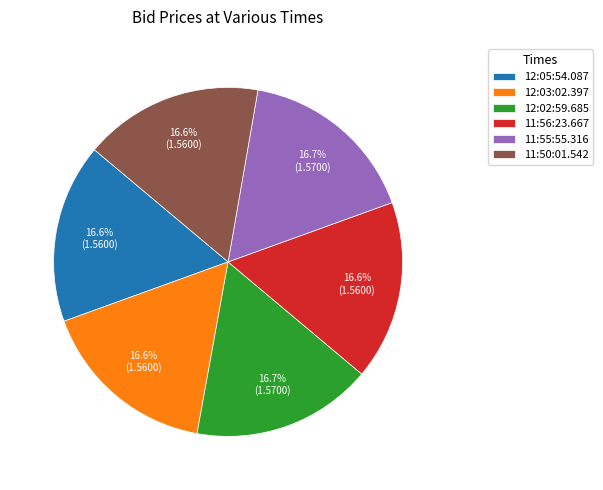

Is it true that 11:55:55.316 is 17% of the pie?

True